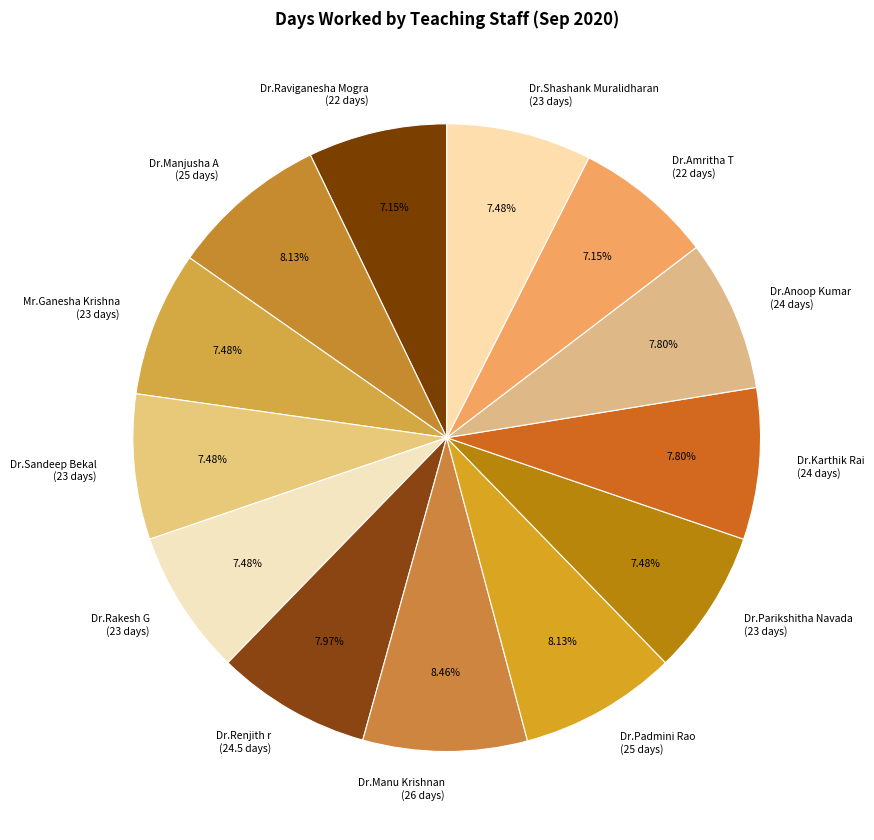

To the nearest percent, what is the average slice percentage?

8%